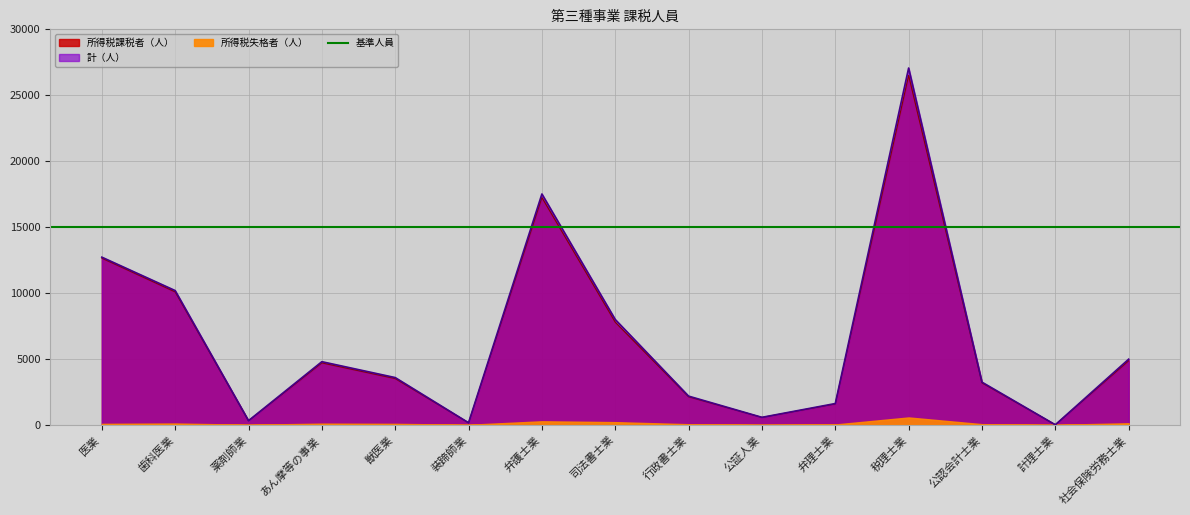

True or false: 計（人） and 所得税課税者（人） cross at least once.

False